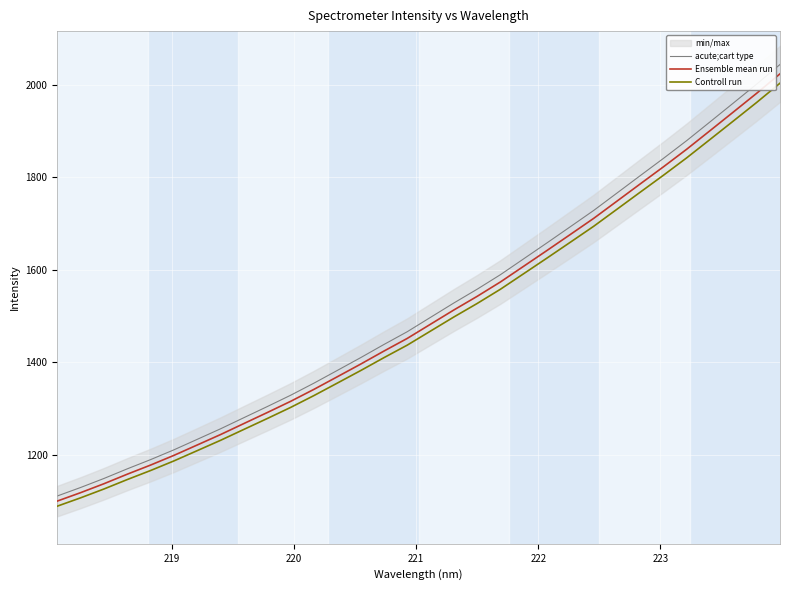

What is the minimum value for Ensemble mean run?

1100.1